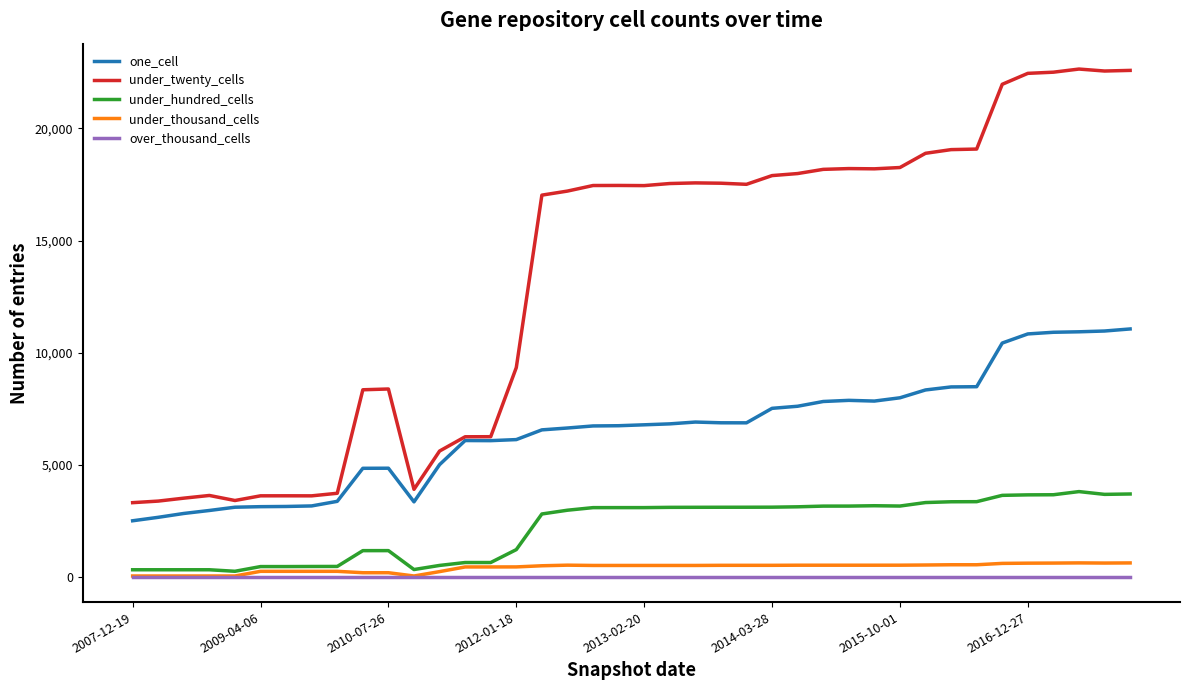

True or false: under_hundred_cells and under_twenty_cells intersect in this chart.

False